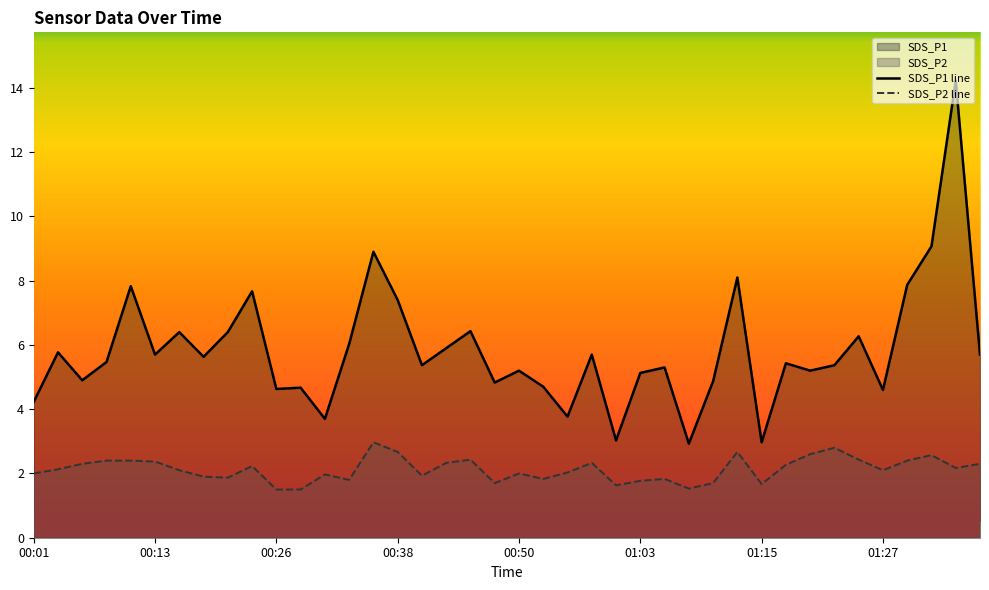

How many values in the SDS_P2 line series exceed 2?

23